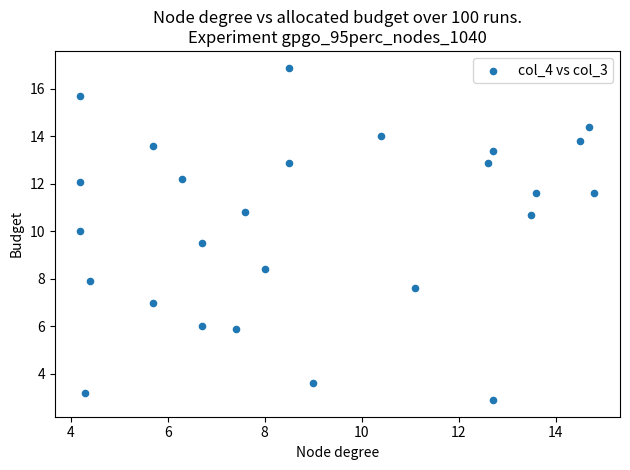

What is the range of Y values (max minus min)?

14.0